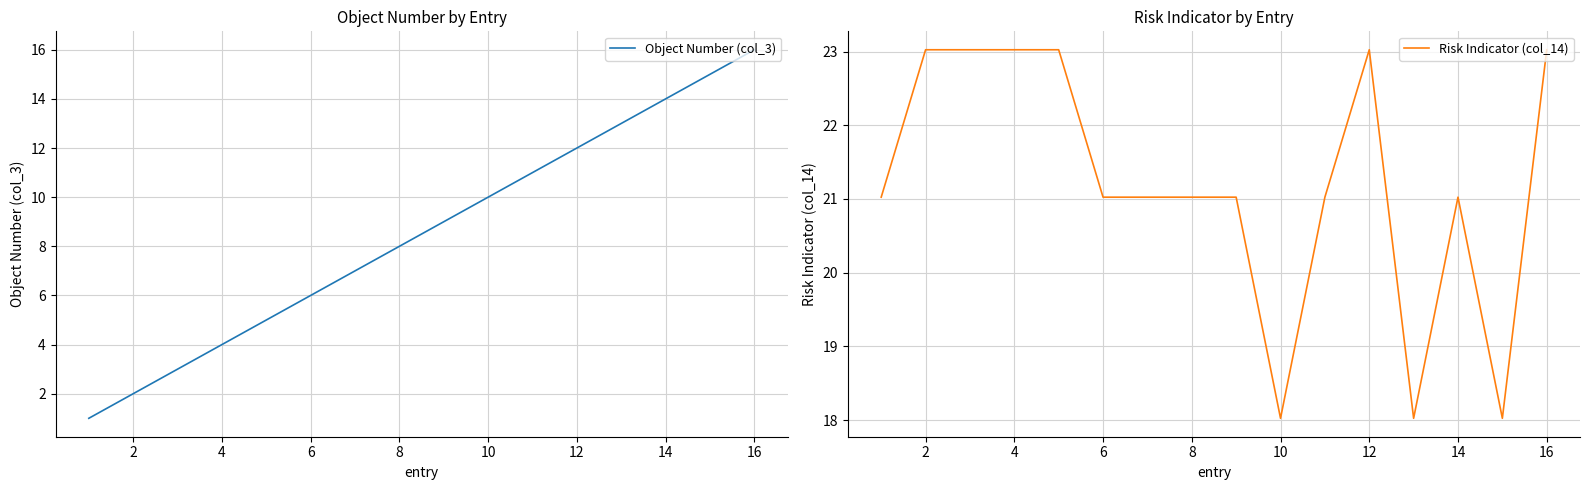

What is the lowest value of the Risk Indicator (col_14) series?

18.0